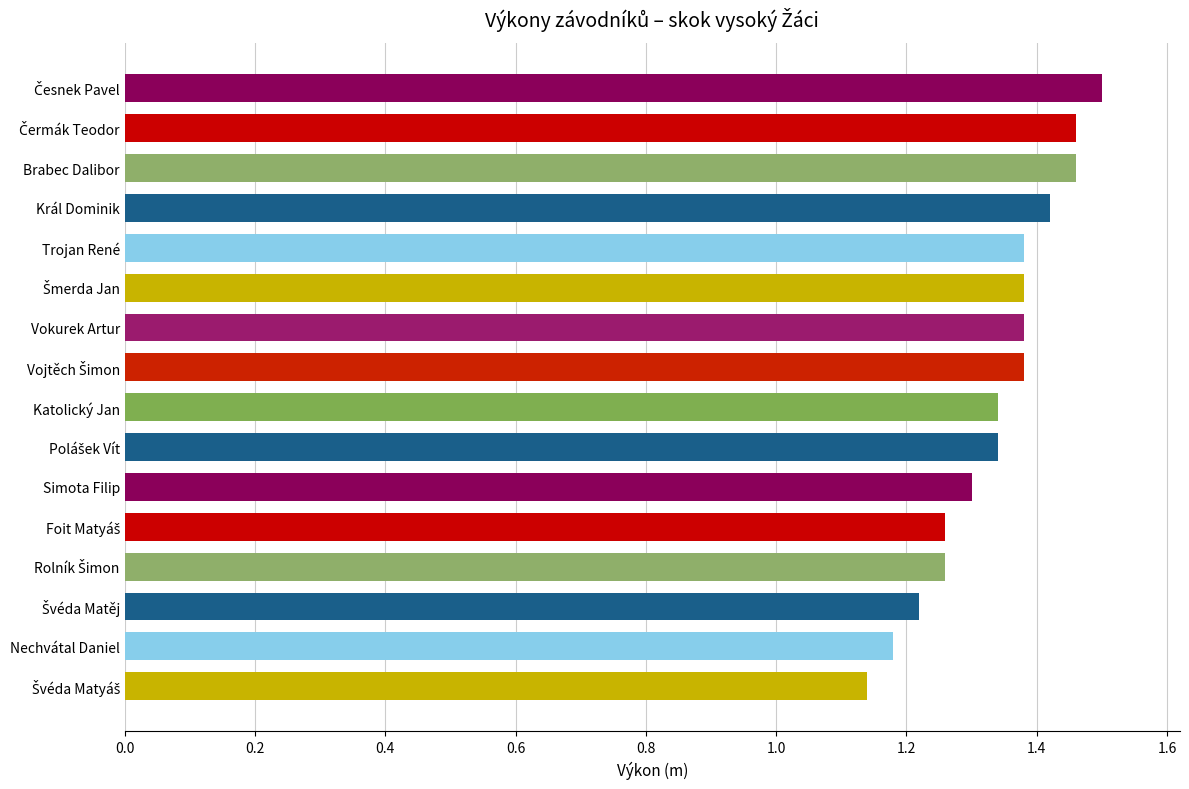

Are the bars horizontal?

Yes